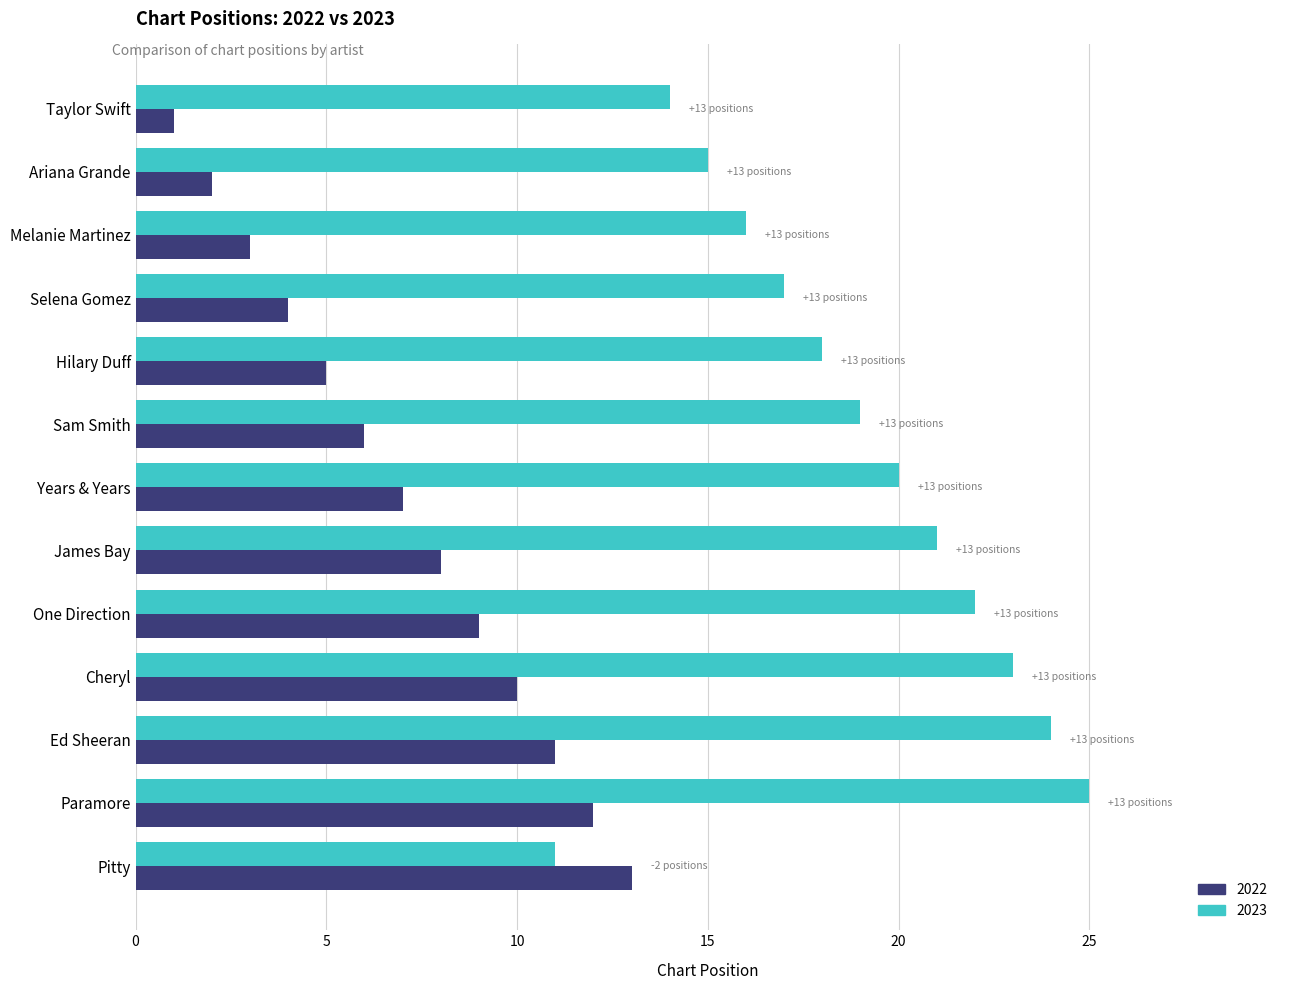

At which category is the sum across all series the highest?

Paramore